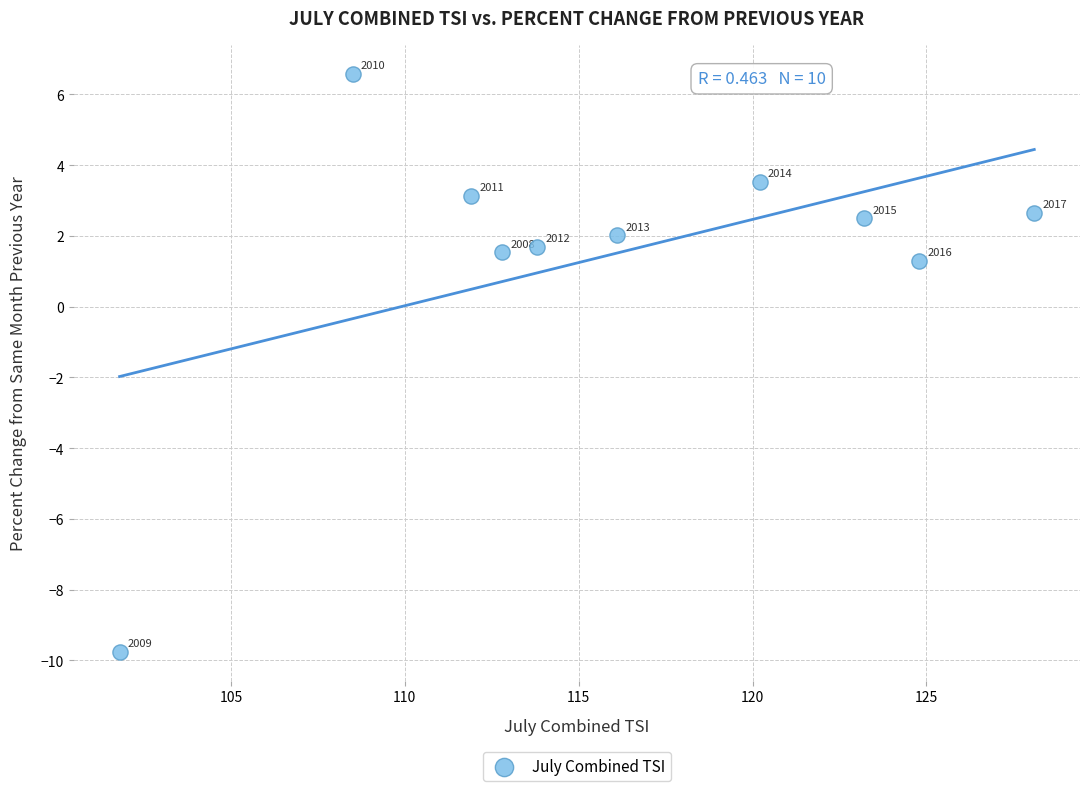

What is the range of Y values (max minus min)?

16.3